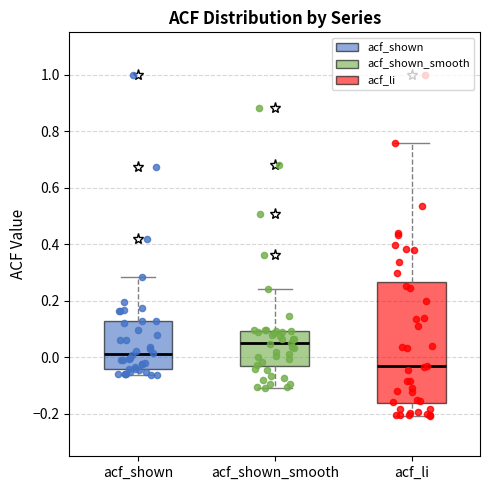

Reading left to right, read every box against the y-axis: the position of its median line, the range the box covers, and the ends of its whiskers. The values are not printed on the chart, so give them approximately, as read against the axis.

acf_shown: median 0.02, box -0.04 to 0.12, whiskers -0.06 to 0.28
acf_shown_smooth: median 0.06, box -0.04 to 0.10, whiskers -0.10 to 0.24
acf_li: median -0.04, box -0.16 to 0.26, whiskers -0.20 to 0.76